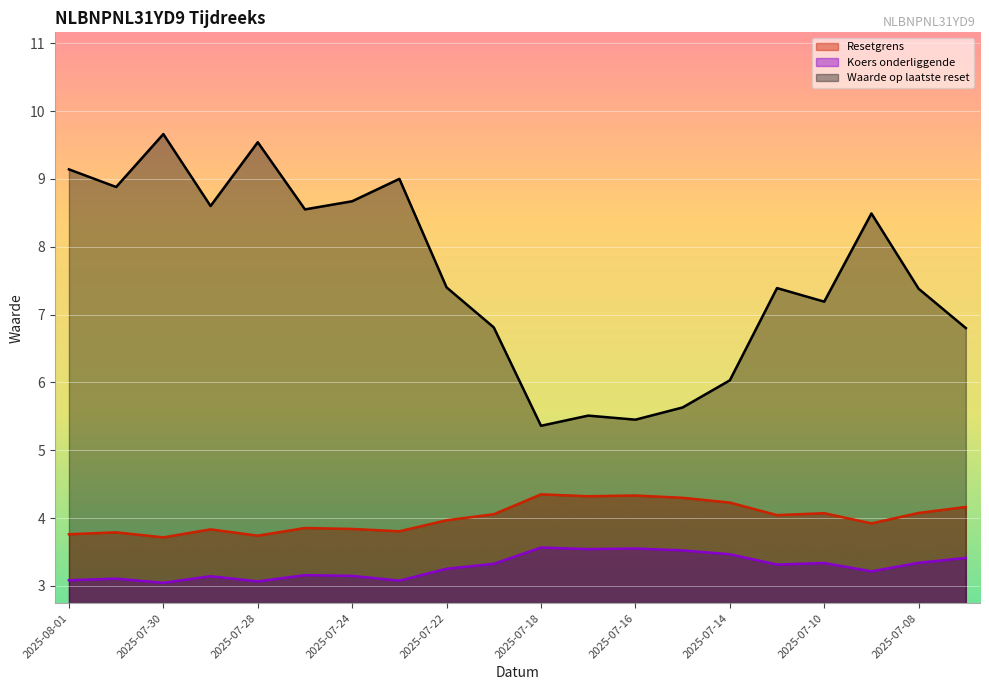

At which label does Resetgrens first exceed 4?

2025-07-21